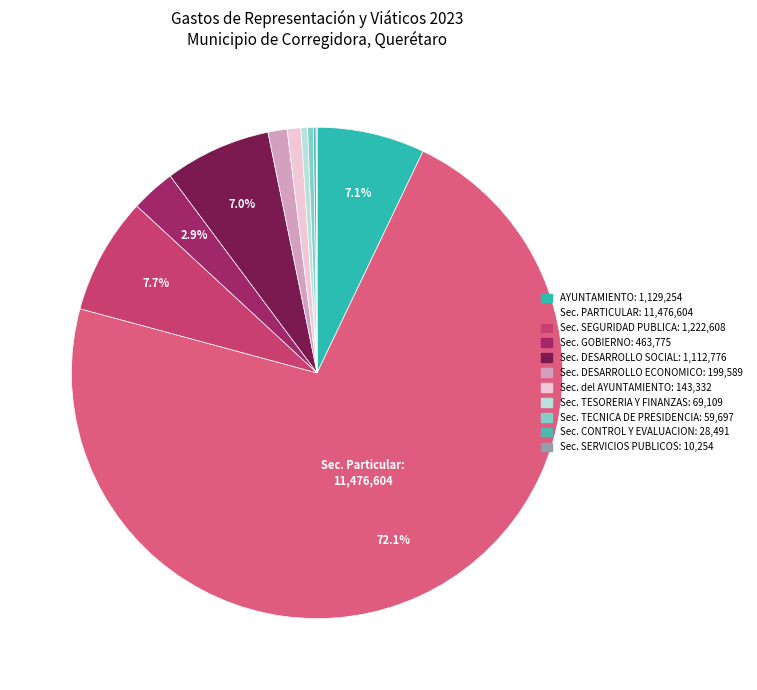

Rank the categories by value from lowest to highest.

SECRETARIA DE SERVICIOS PUBLICOS, SECRETARIA DE CONTROL Y EVALUACION, SECRETARIA TECNICA DE PRESIDENCIA, SECRETARIA DE TESORERIA Y FINANZAS, SECRETARIA DEL AYUNTAMIENTO, SECRETARIA DE DESARROLLO ECONOMICO, SECRETARIA DE GOBIERNO, SECRETARIA DE DESARROLLO SOCIAL, AYUNTAMIENTO, SECRETARIA DE SEGURIDAD PUBLICA, SECRETARIA PARTICULAR